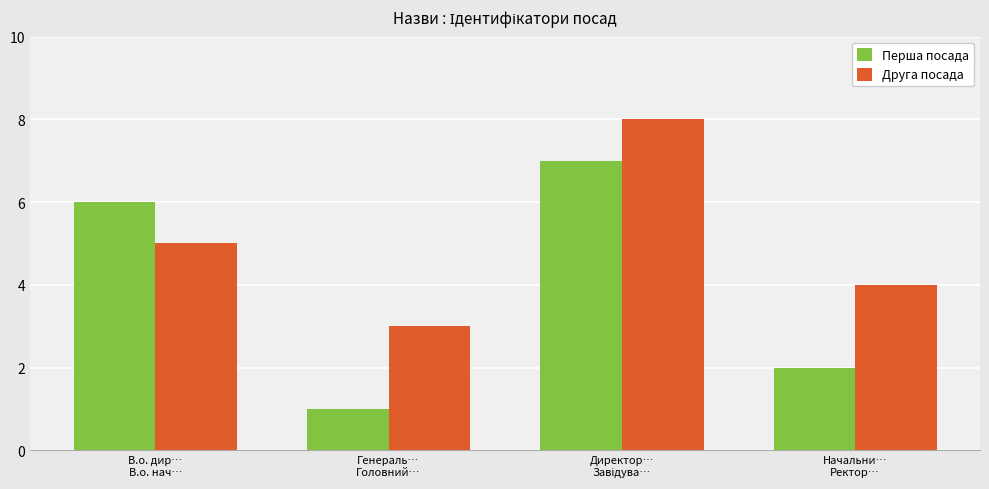

Which label corresponds to the smallest value in the chart?

Генераль…
Головний…